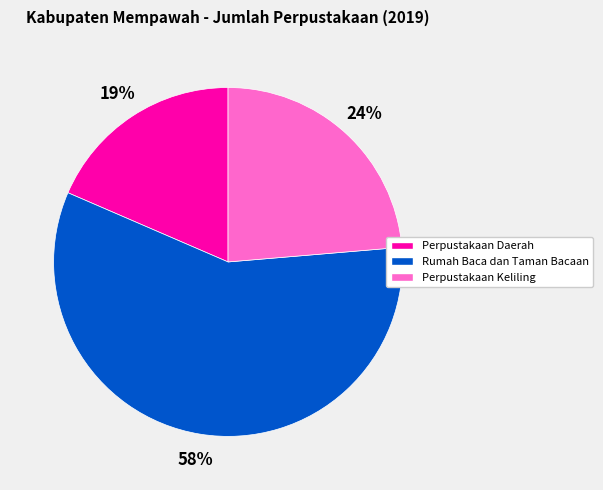

To the nearest percent, what portion does Perpustakaan Keliling represent?

24%